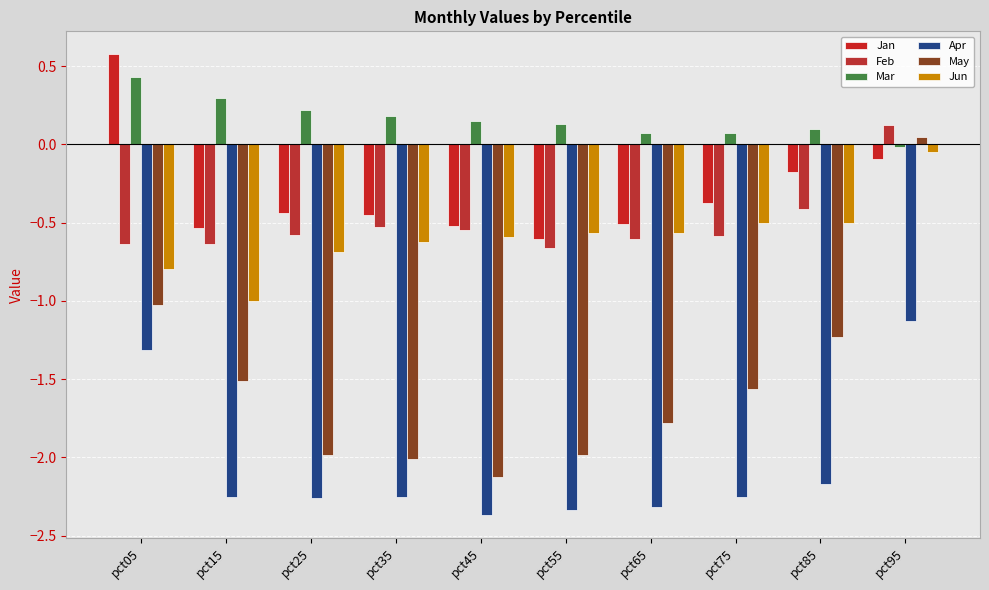

Is the value of Jan at pct25 greater than the value of Apr at pct25?

Yes